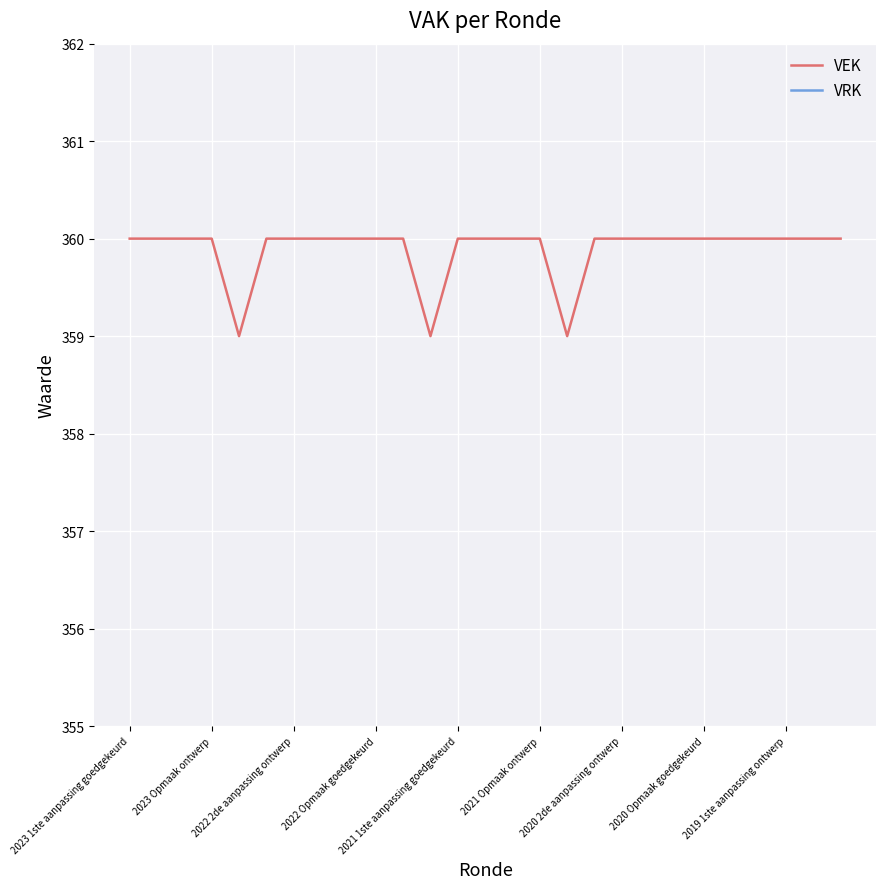

Is it true that VEK equals 360 at 2021 1ste aanpassing goedgekeurd?

True